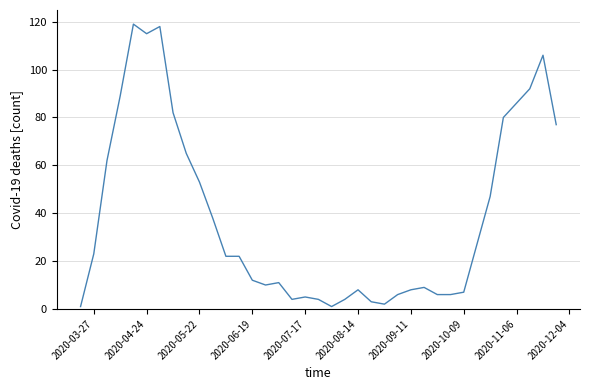

What is the maximum value shown in the chart?

119